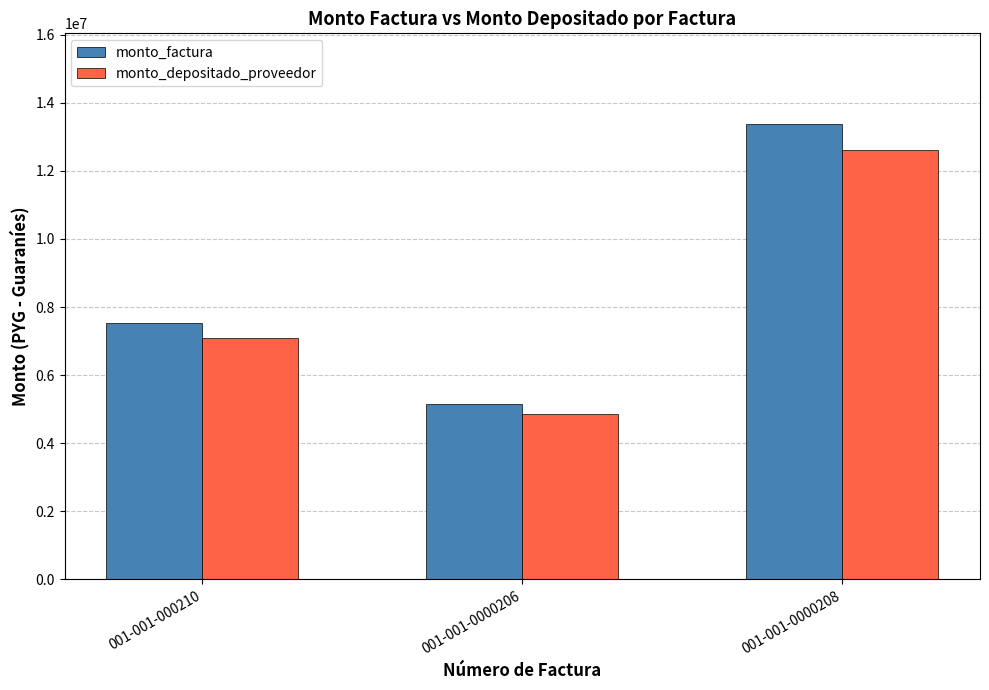

List the series in order of their peak value, highest first.

monto_factura, monto_depositado_proveedor